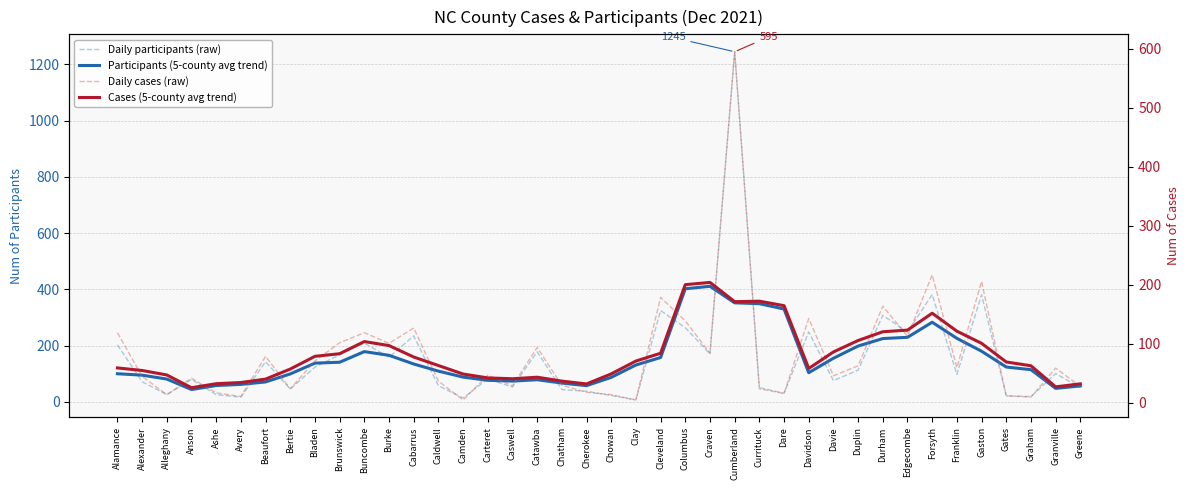

At which category does the chart reach its peak across all series?

Cumberland